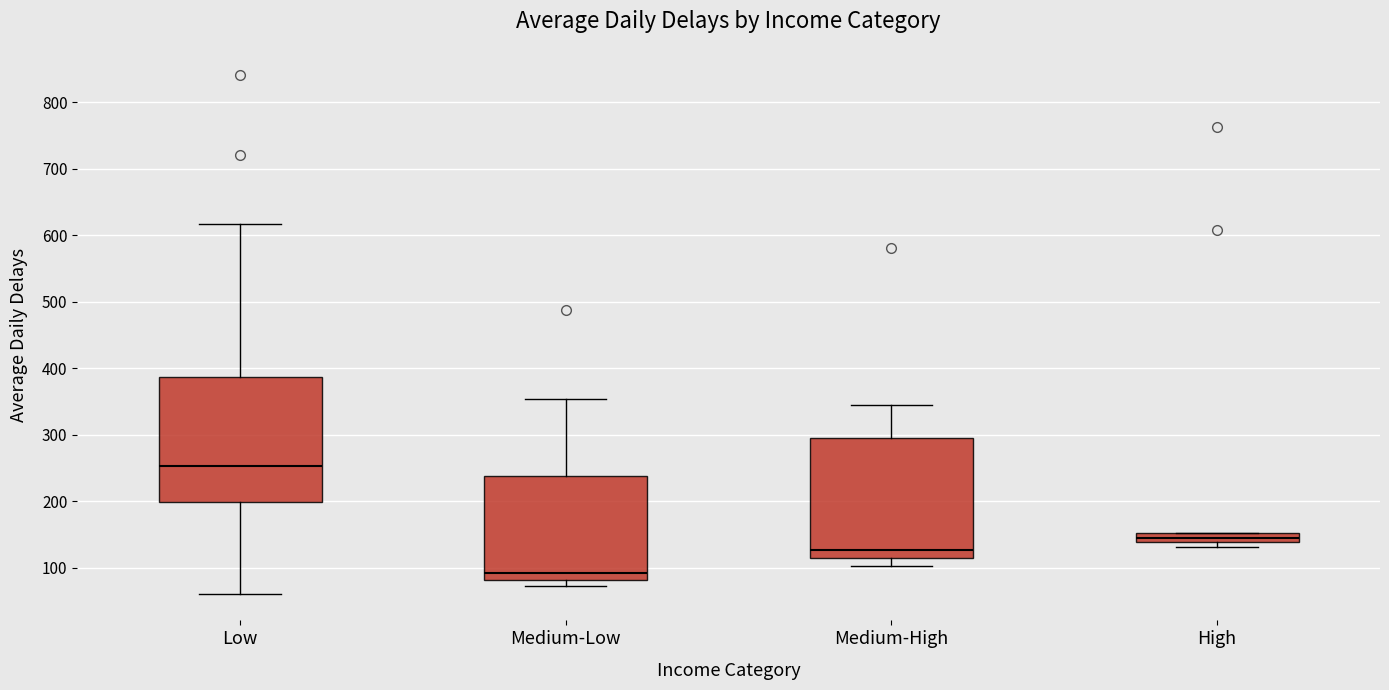

Which box has the lowest median line?

Medium-Low